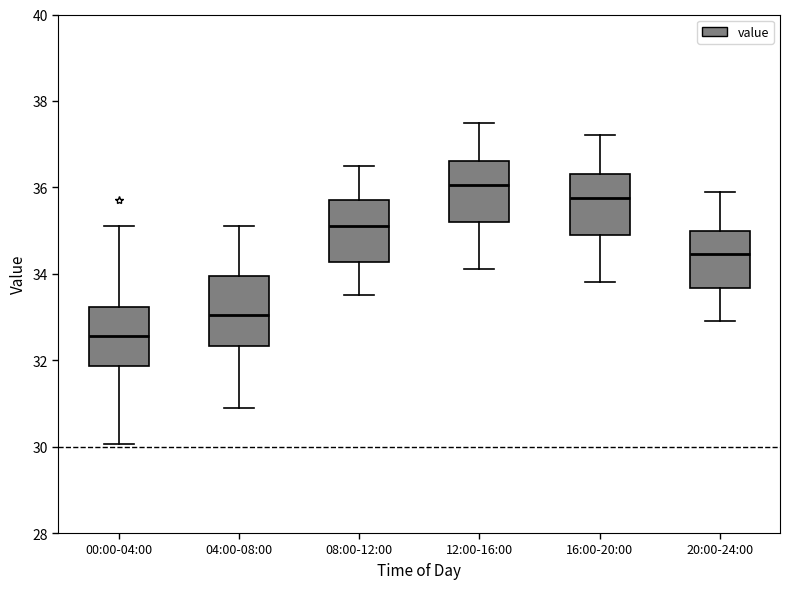

Which box's median line is the highest?

12:00-16:00